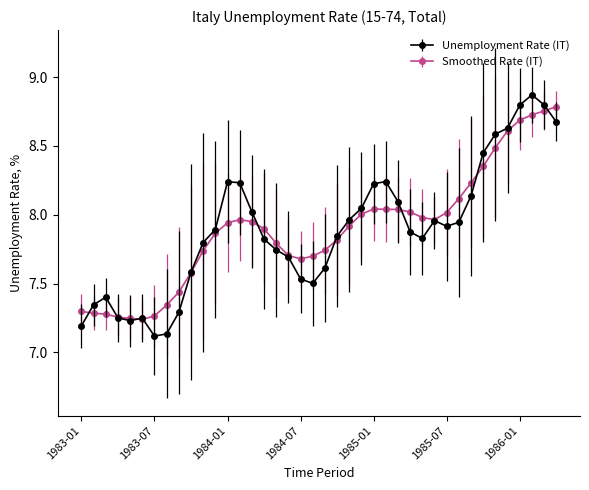

At how many categories does at least one series exceed 7?

40